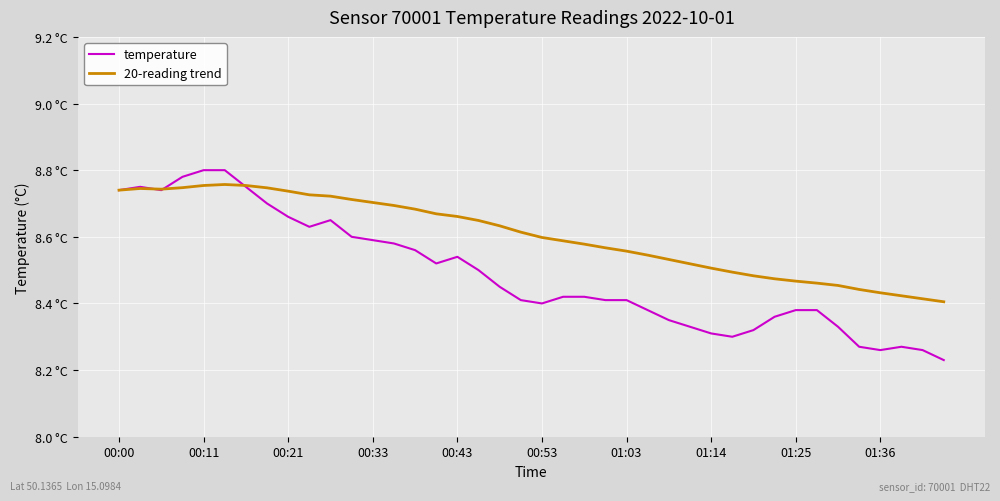

Between which two adjacent categories do temperature and 20-reading trend first intersect?

00:11 and 00:21